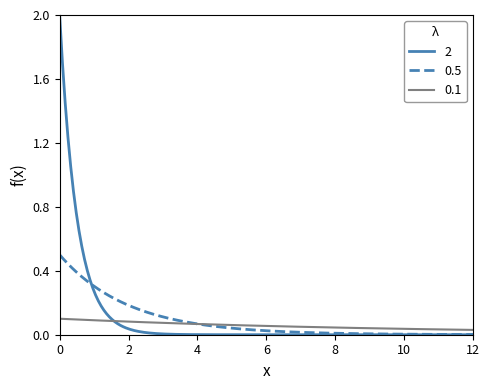

List the series in order of their peak value, highest first.

2, 0.5, 0.1